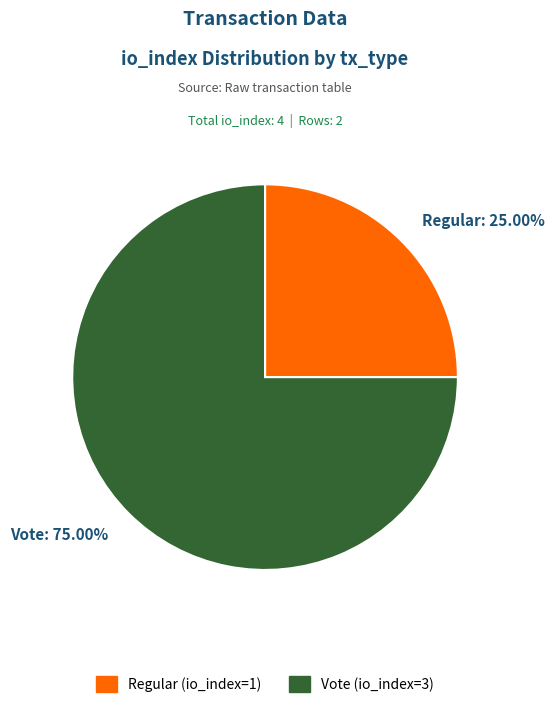

What is the largest slice in the pie chart?

Vote